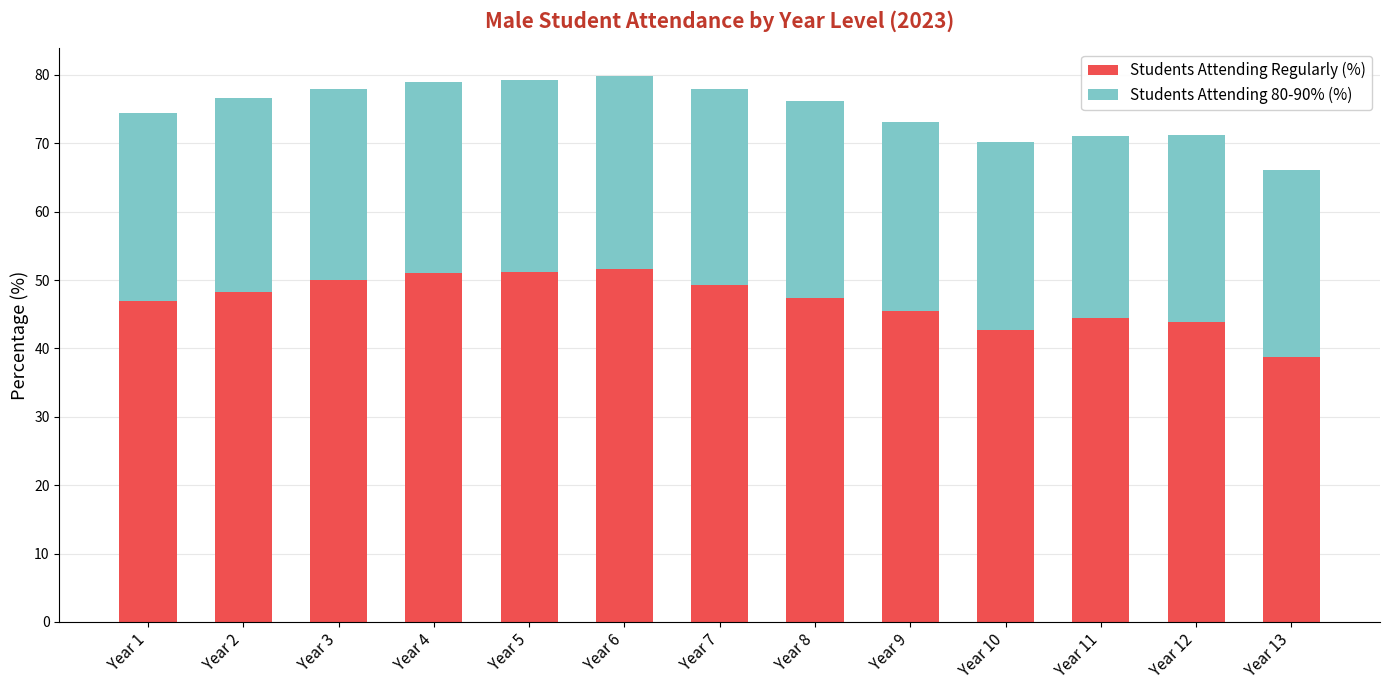

What is the sum of the Students Attending Regularly (%) values at Year 5 and Year 8?

98.5